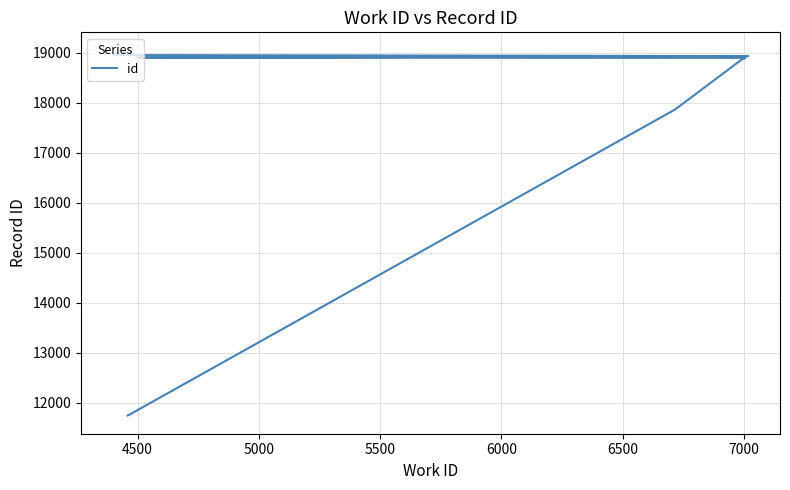

What is the minimum value shown in the chart?

11744